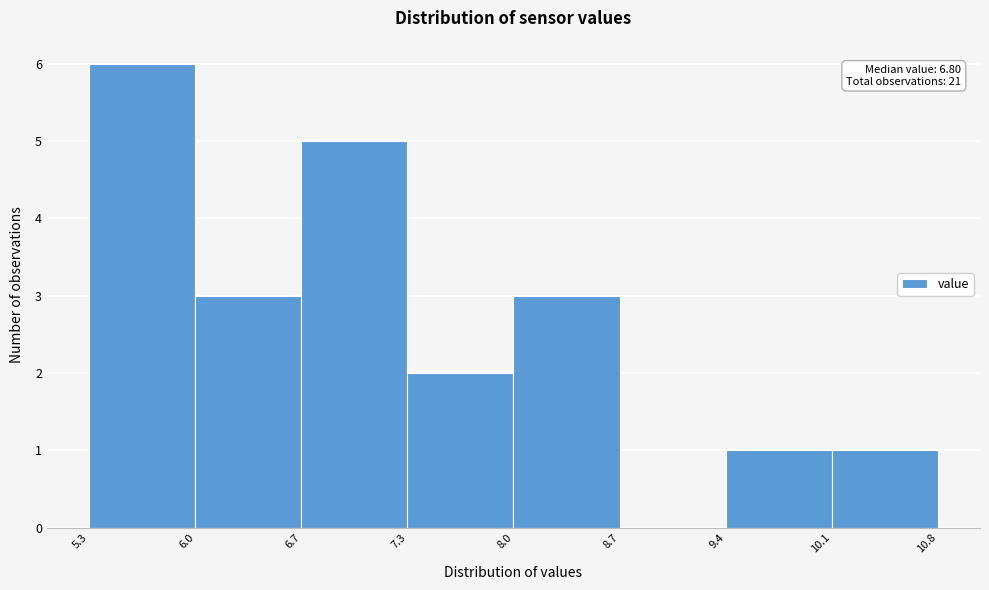

Over which range of the x-axis is the bar tallest?

5.3 to 6.0